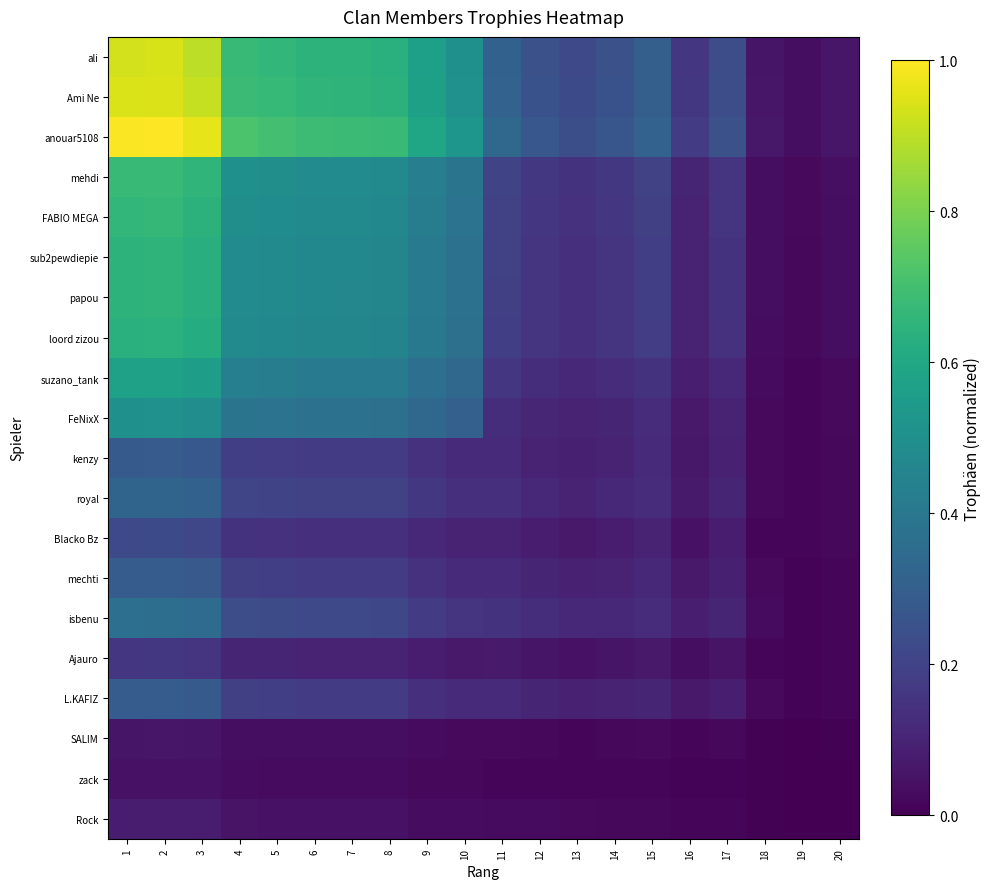

How many data points does each series have?

20